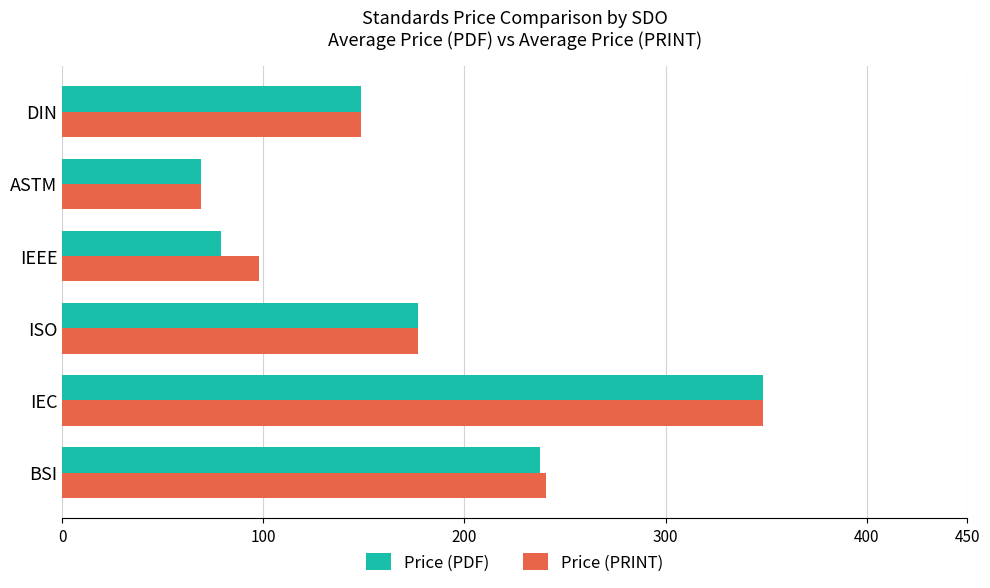

What is the lowest value of the Price (PRINT) series?

69.0